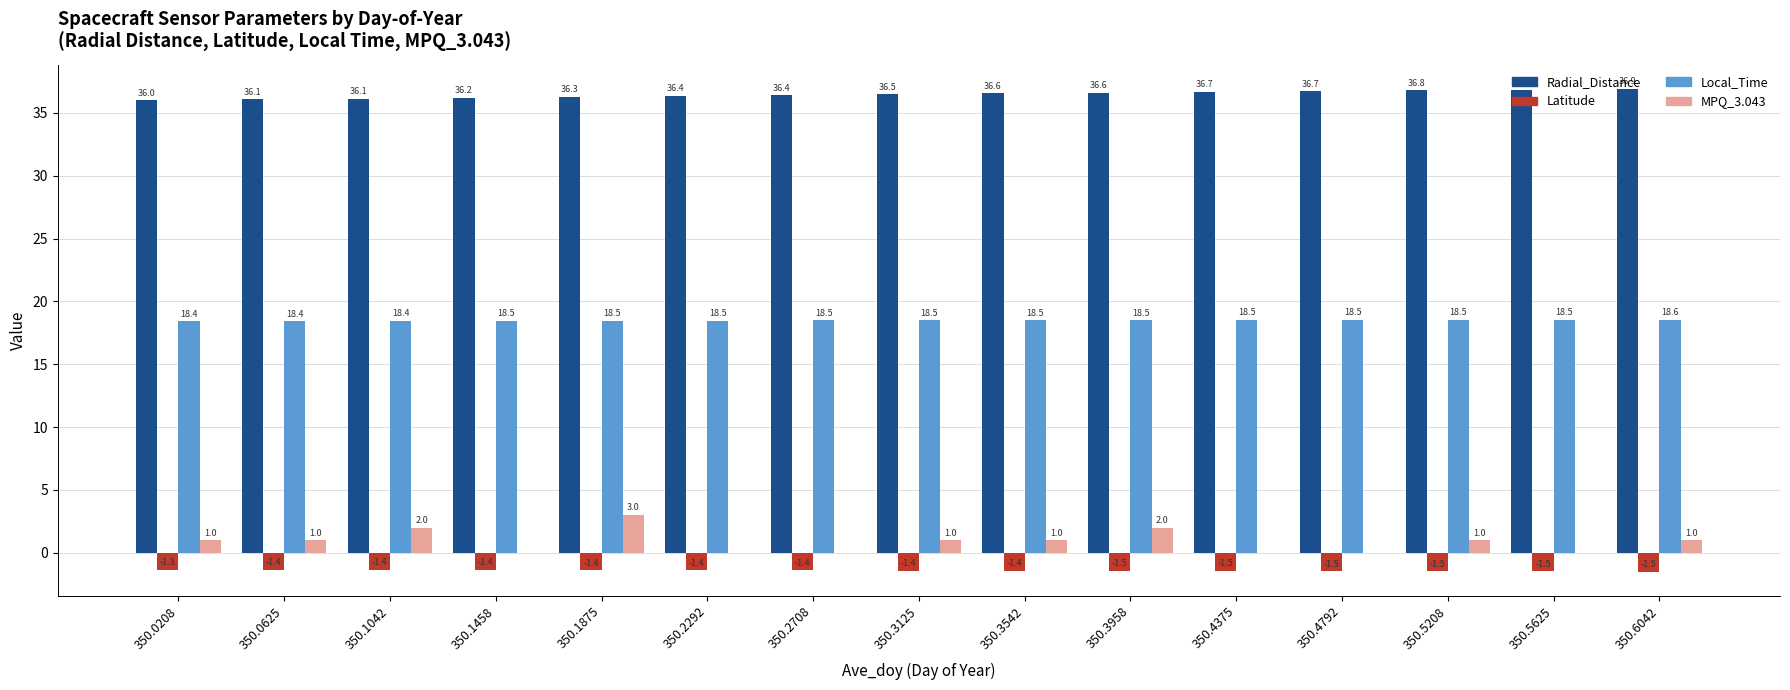

What are all the series names shown in the legend?

Radial_Distance, Latitude, Local_Time, MPQ_3.043